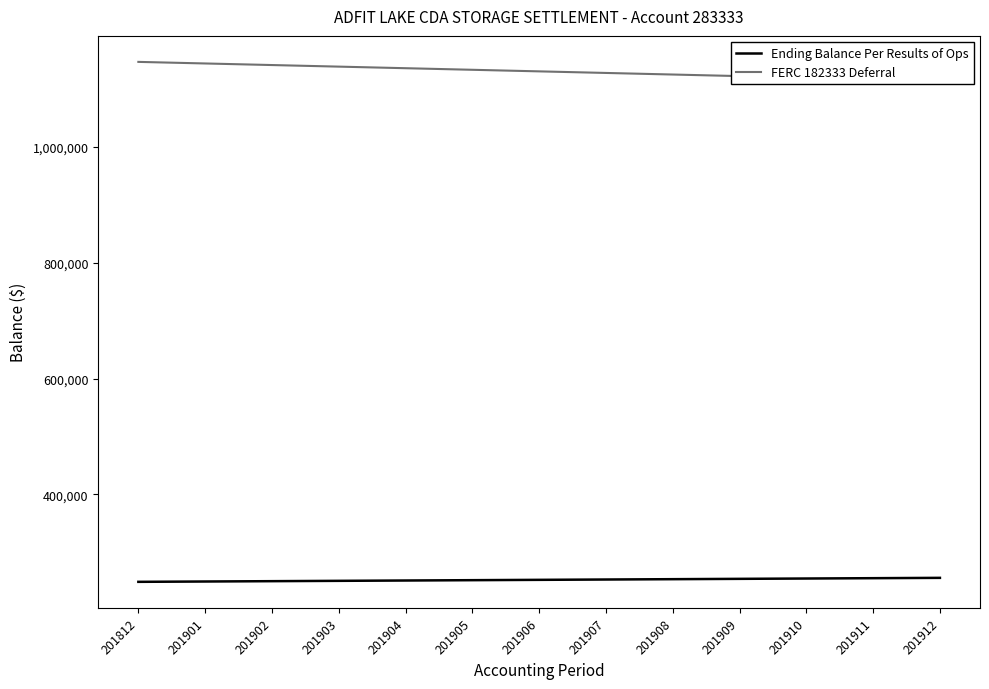

What is the minimum value shown in the chart?

249236.9